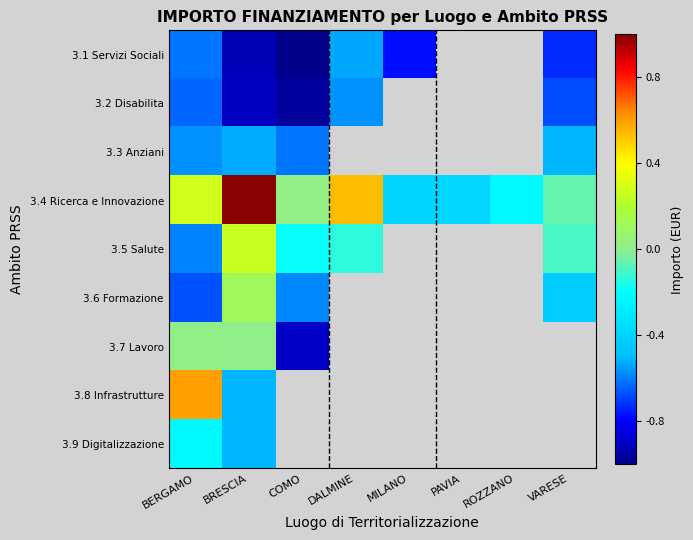

Count the number of data series in this chart.

9